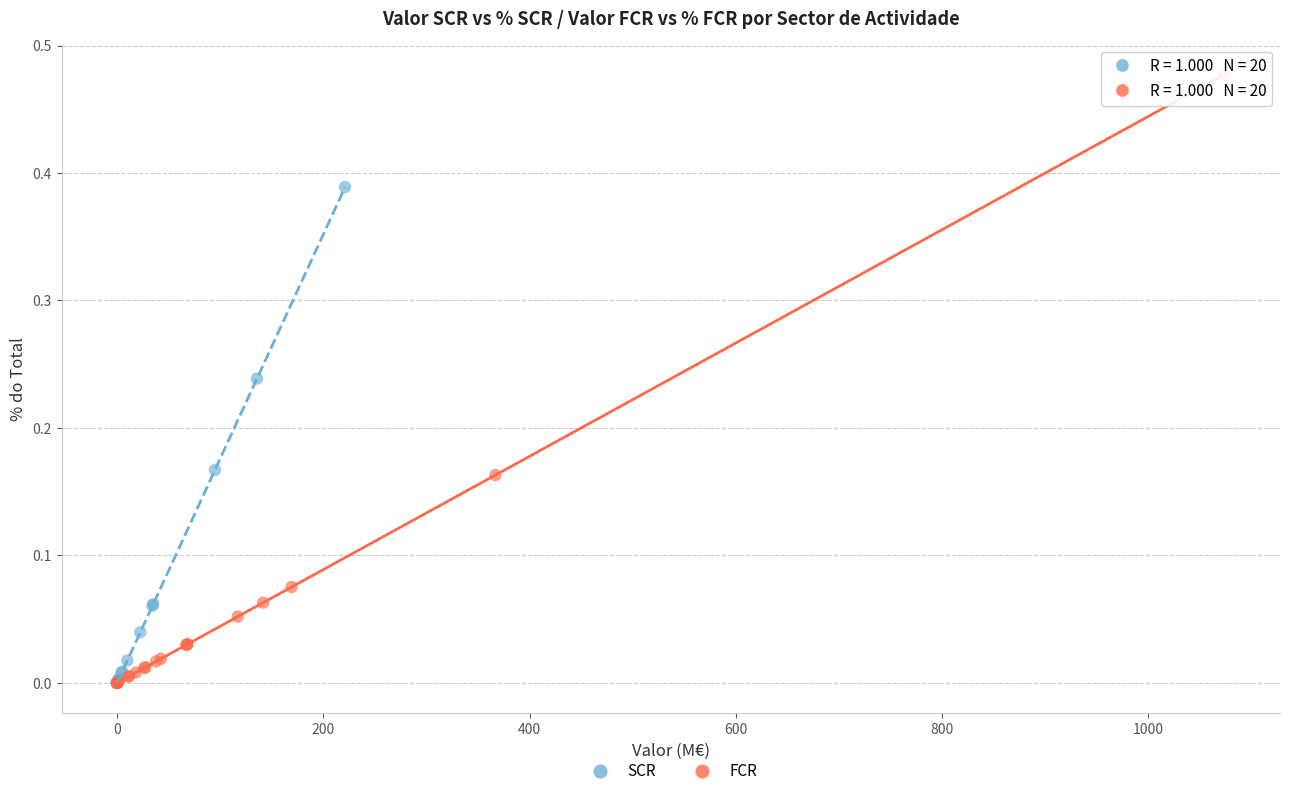

Which series contains the highest Y value?

FCR